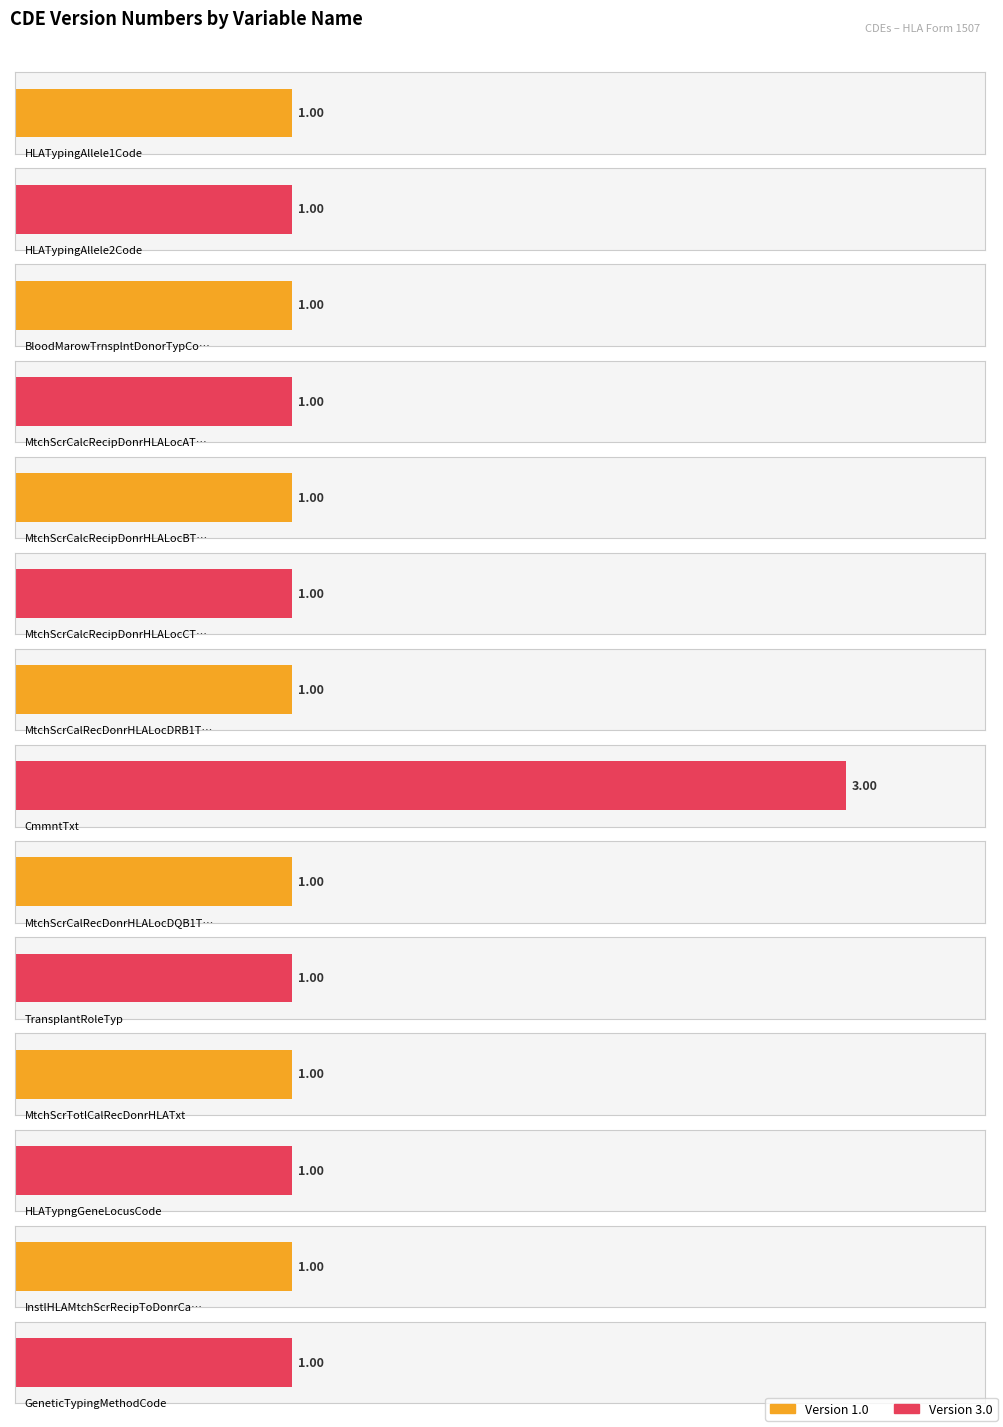

What is the sum of the values at HLATypngGeneLocusCode and MtchScrCalRecDonrHLALocDRB1Txt?

2